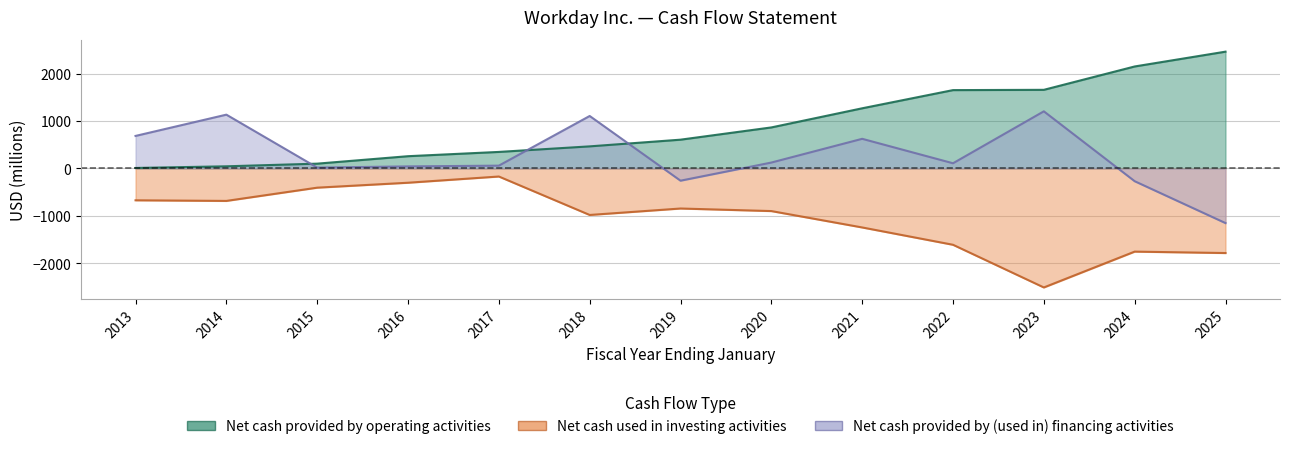

What is the average value of the Net cash used in investing activities series?

-1064